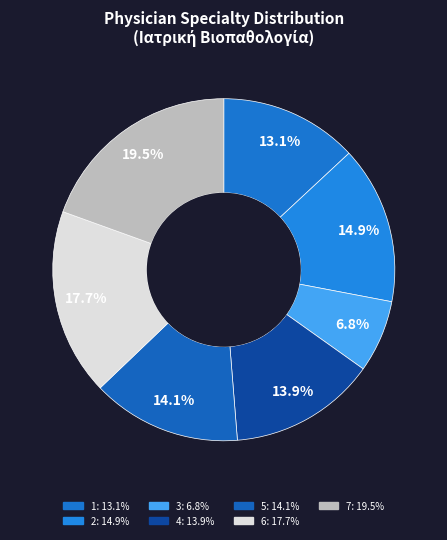

Is the sum of 2 and 1 greater than half?

No